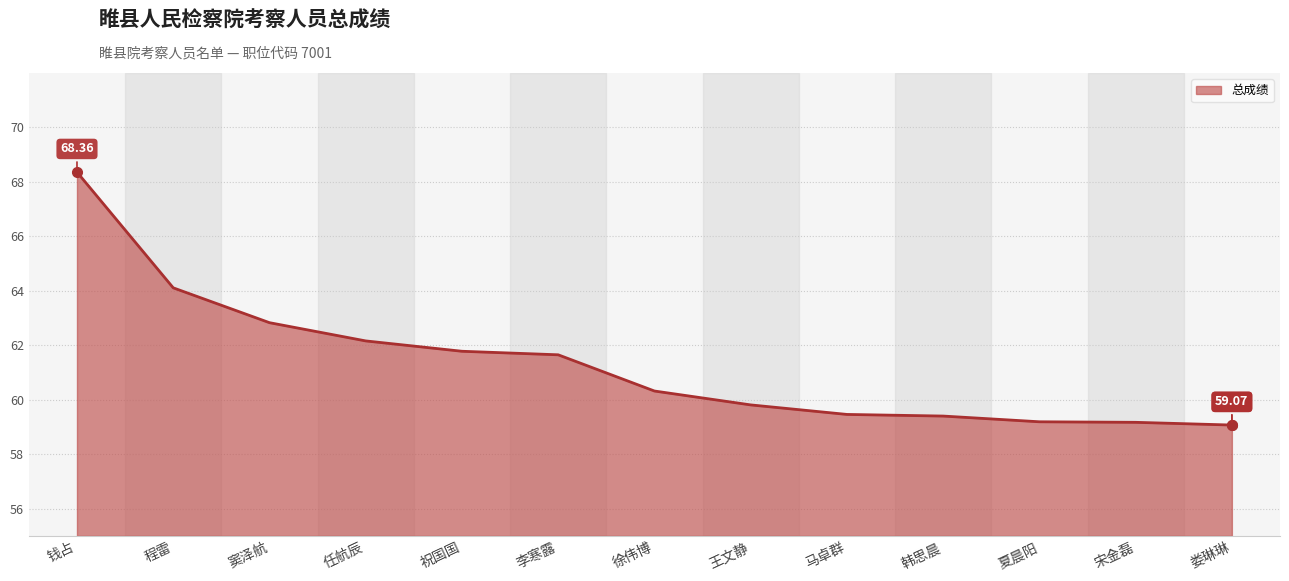

Which category has the highest value across all series?

钱占